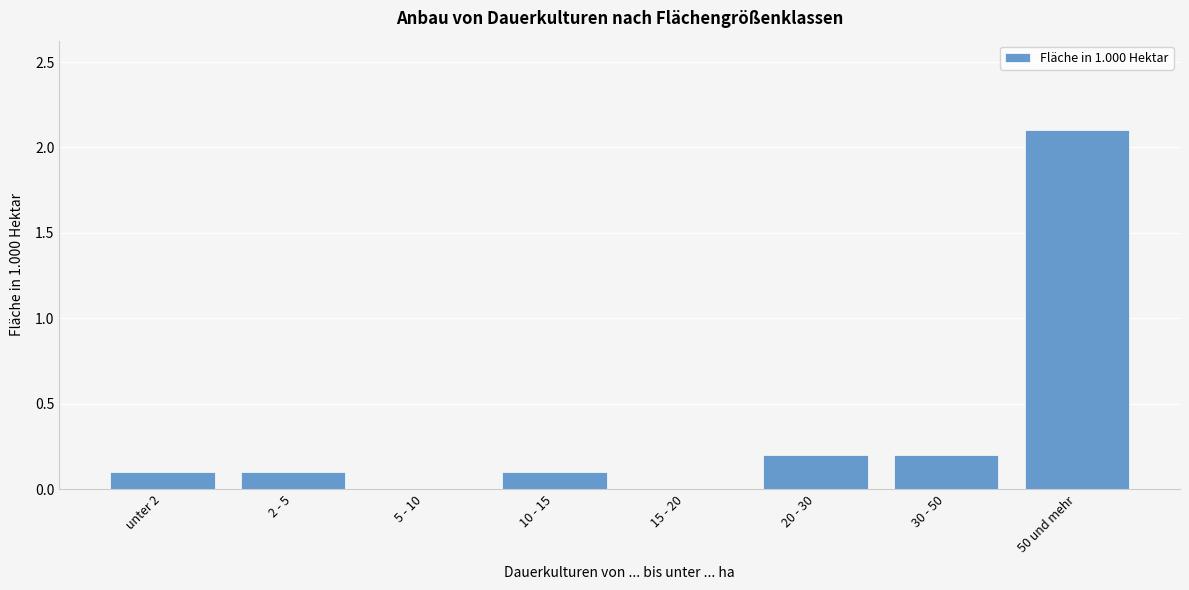

Reading left to right, list all the values displayed in this chart.

unter 2=0.1	2 - 5=0.1	5 - 10=0.0	10 - 15=0.1	15 - 20=0.0	20 - 30=0.2	30 - 50=0.2	50 und mehr=2.1